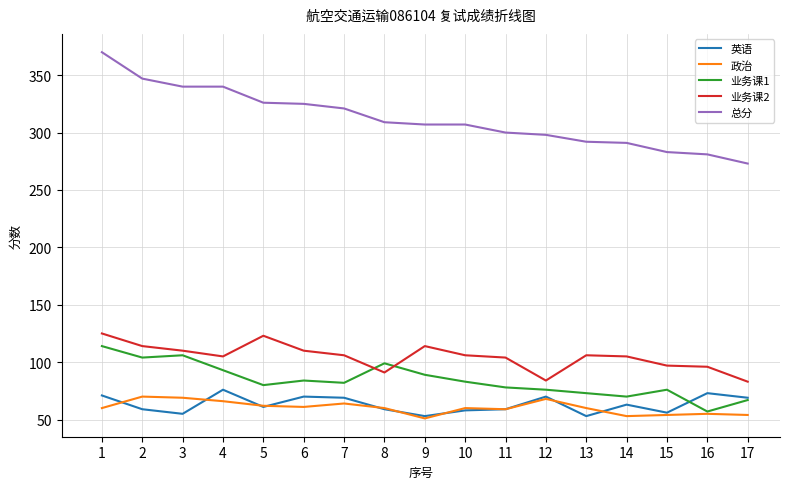

Count the number of categories in the chart.

17